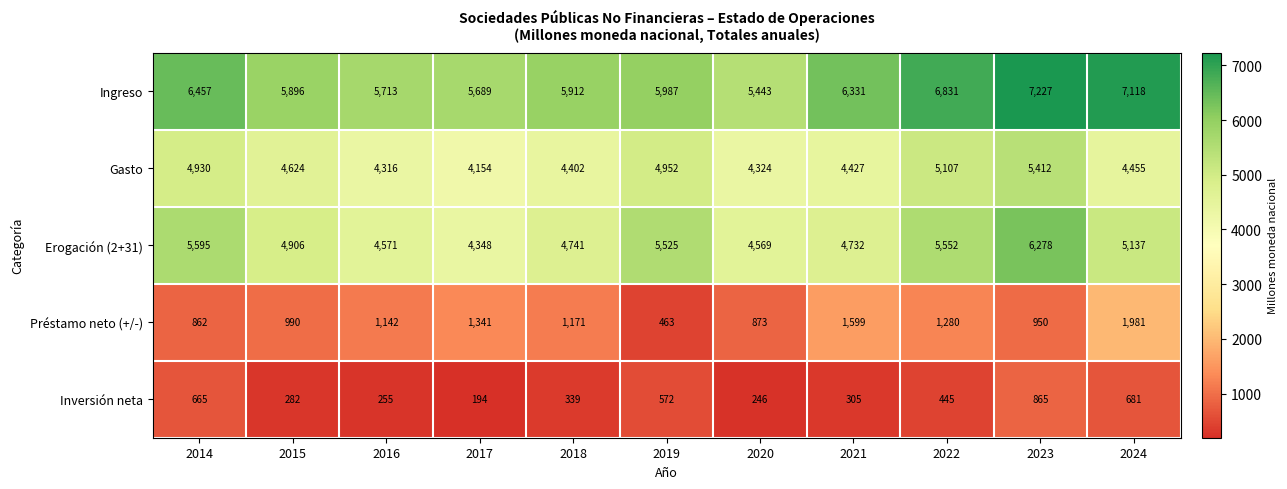

Where is Inversión neta nearest to the value 529?

2019